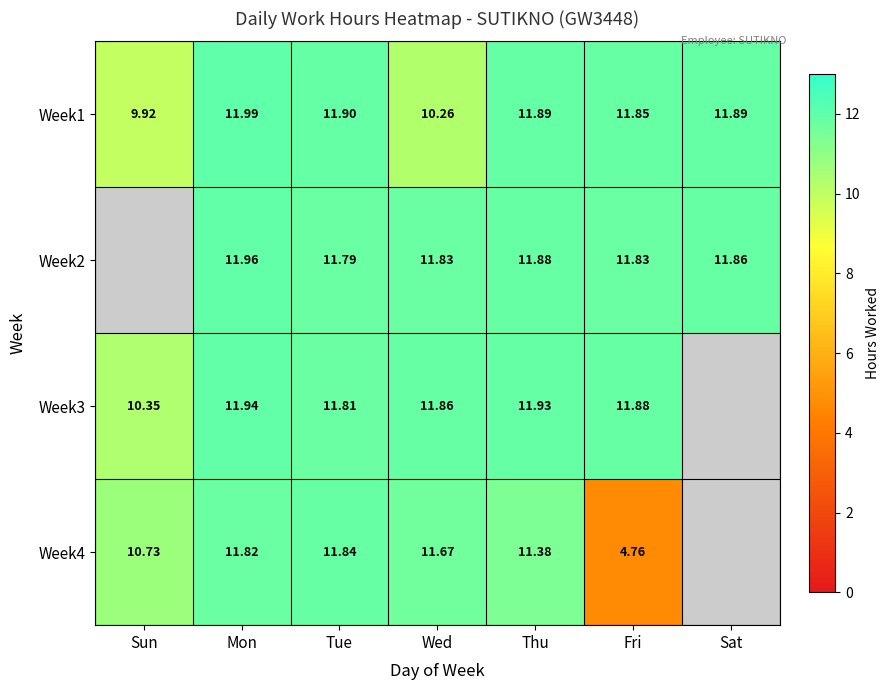

Is it true that Week2 equals 20.2 at Mon?

False